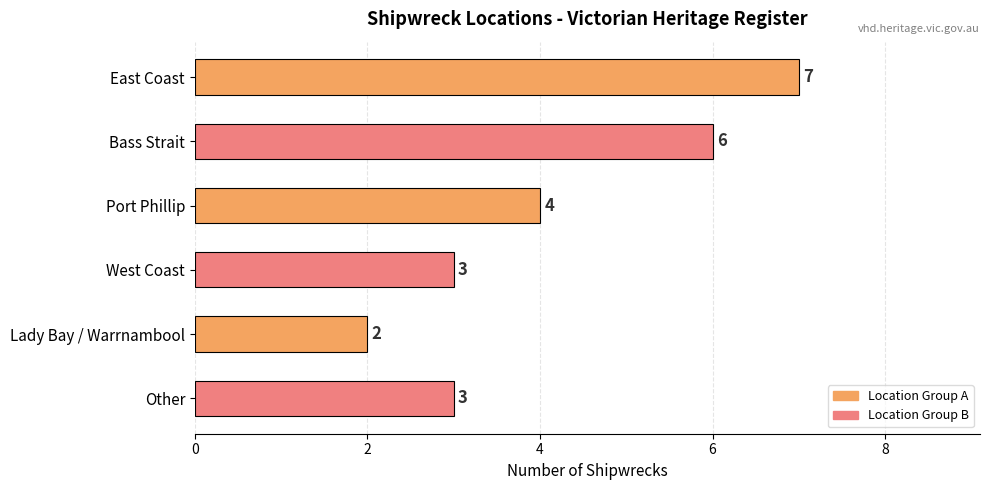

Count the values in the range 3 to 6.

4